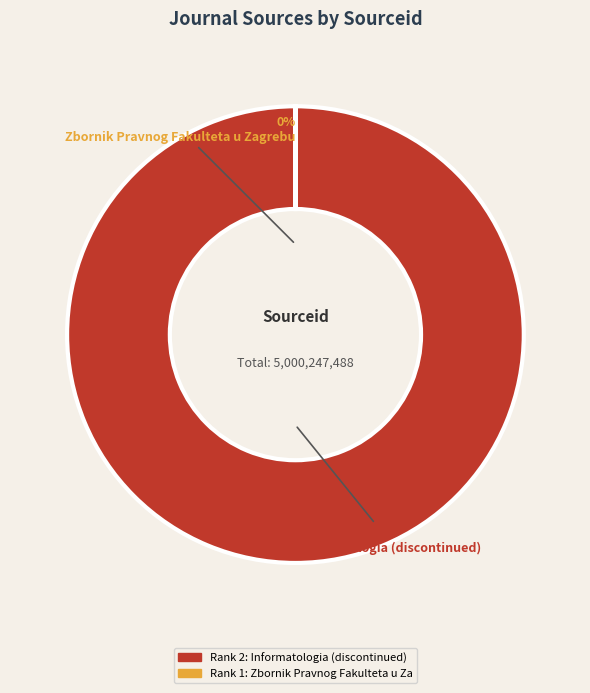

Is the sum of Informatologia (discontinued) and Zbornik Pravnog Fakulteta u Zagrebu greater than half?

Yes